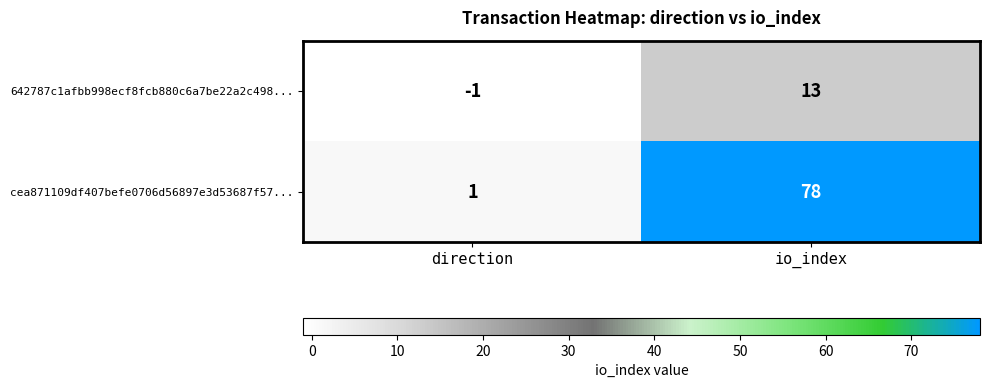

Rank the series by their maximum value, from highest to lowest.

cea871109df407befe0706d56897e3d53687f57..., 642787c1afbb998ecf8fcb880c6a7be22a2c498...